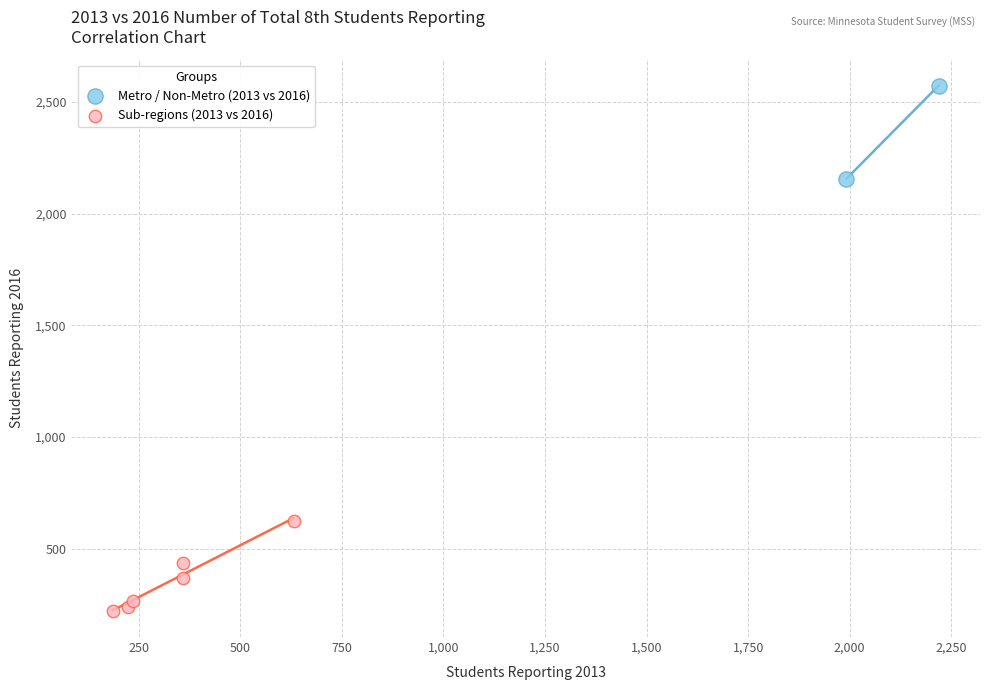

Which series has the widest spread of Y values?

Metro / Non-Metro (2013 vs 2016)